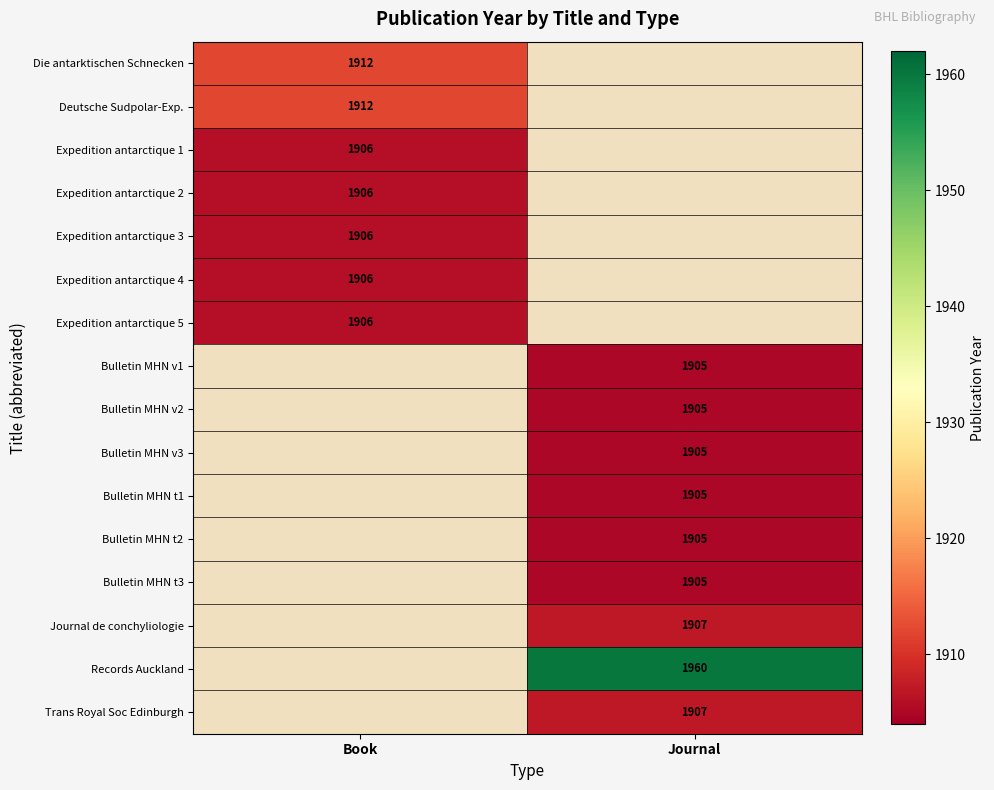

Is it true that Records Auckland equals 1259 at Journal?

False